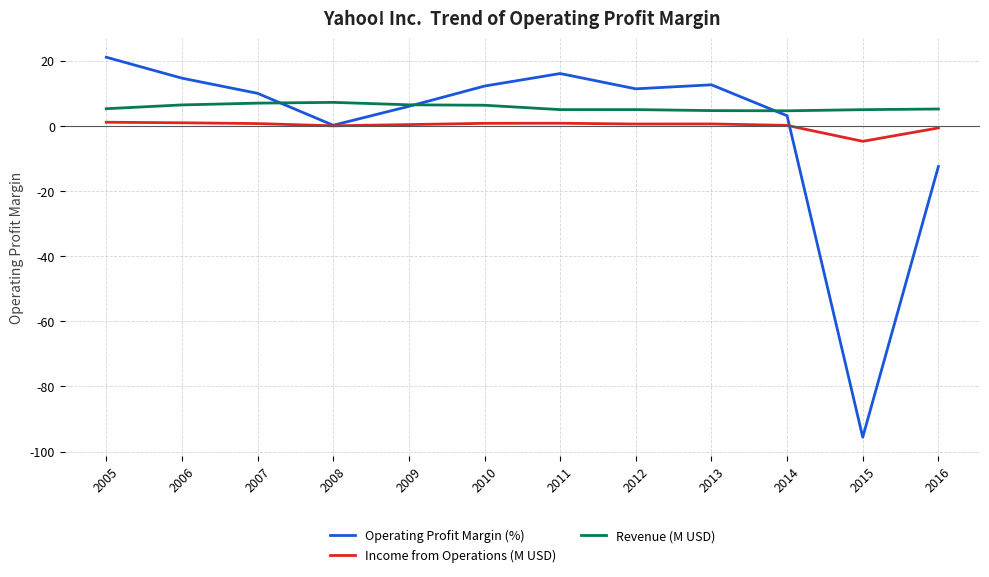

At which category does the chart reach its minimum across all series?

2015